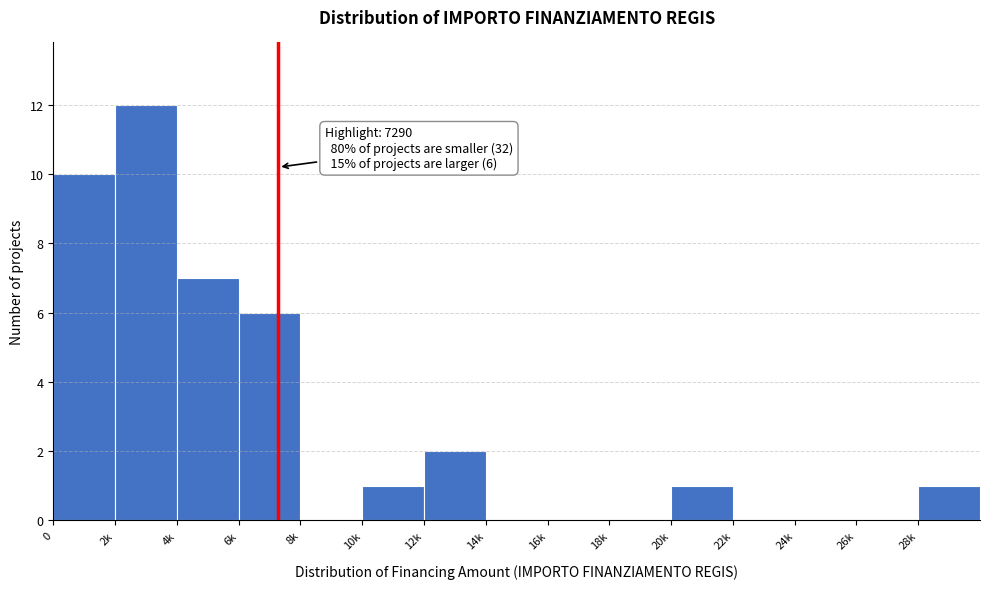

Reading left to right, what are all the values shown in this chart?

0=10	2k=12	4k=7	6k=6	8k=0	10k=1	12k=2	14k=0	16k=0	18k=0	20k=1	22k=0	24k=0	26k=0	28k=1